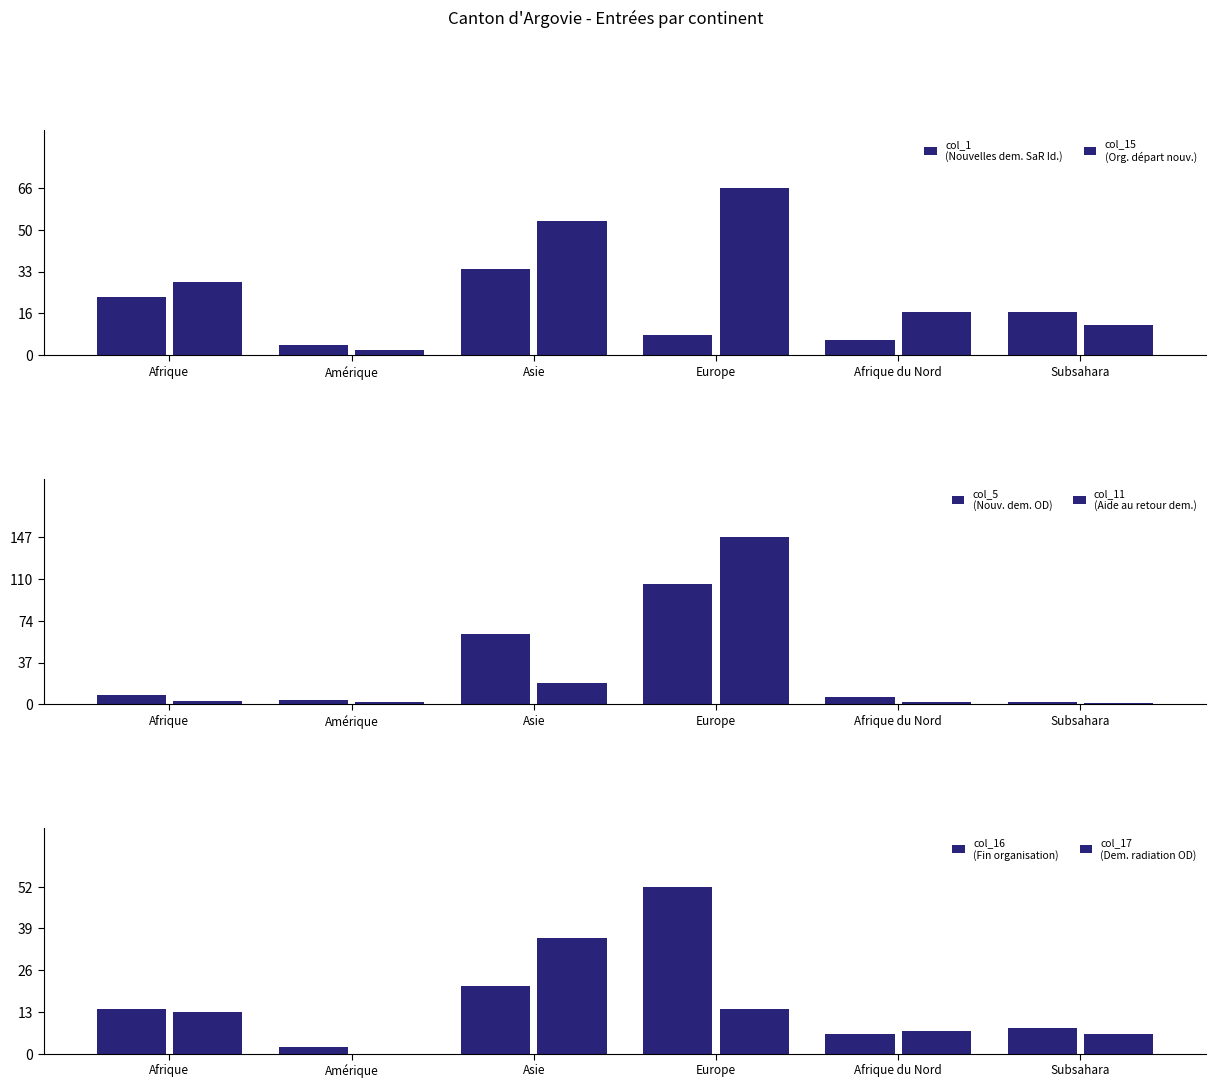

Where does the col_17
(Dem. radiation OD) series first go above 13?

Asie